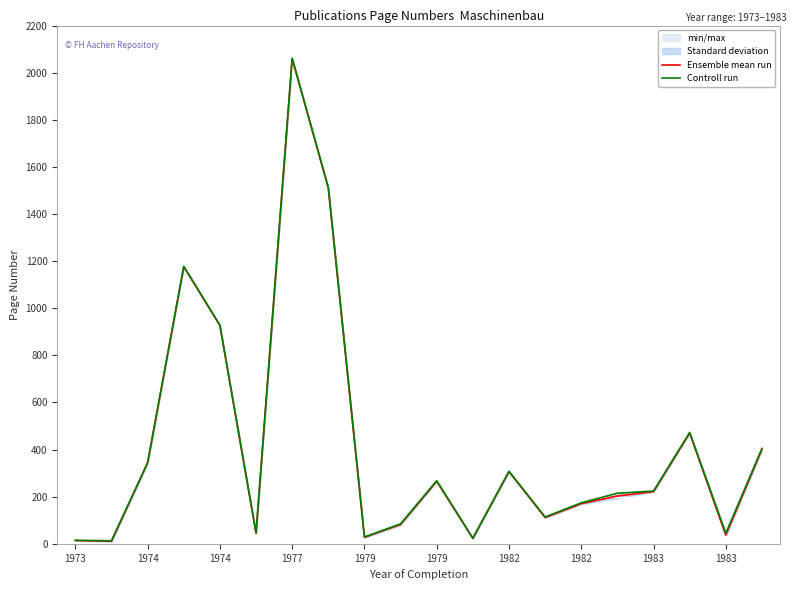

Count the number of data series in this chart.

2